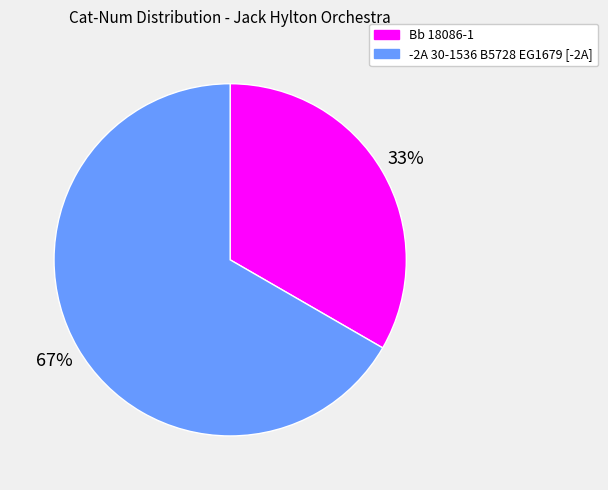

Is the sum of -2A 30-1536 B5728 EG1679 [-2A] and Bb 18086-1 greater than half?

Yes